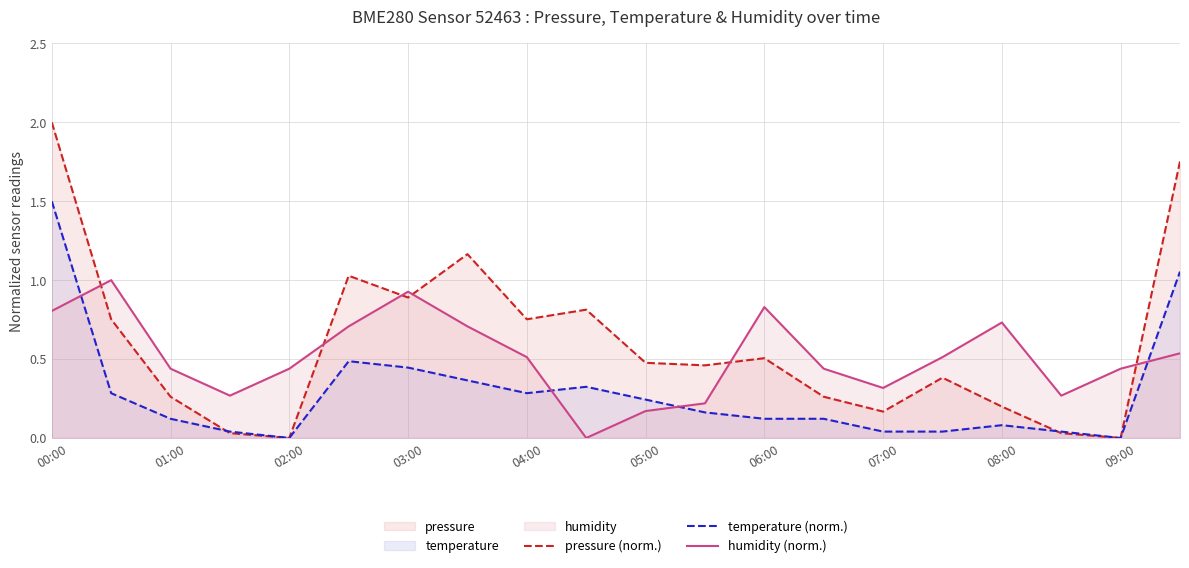

What is the approximate value of temperature (norm.) at 11?

0.2